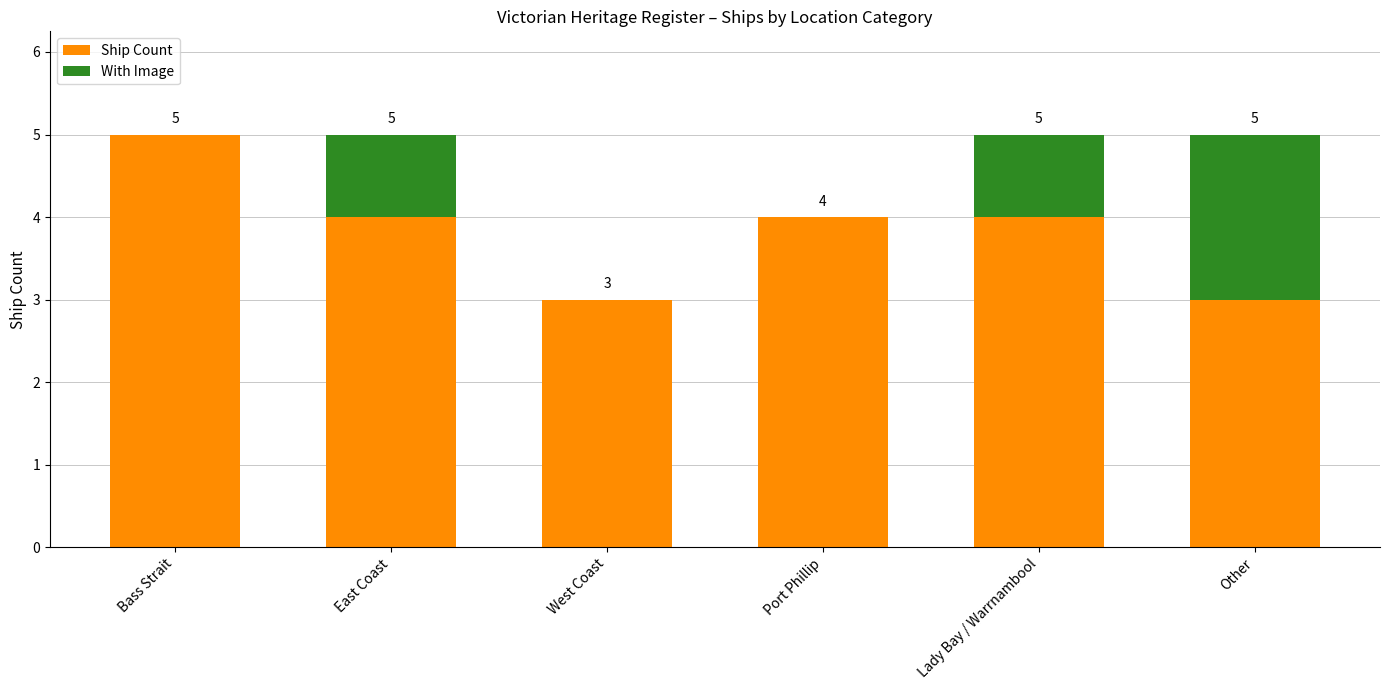

What is the total value across all series at Bass Strait?

5